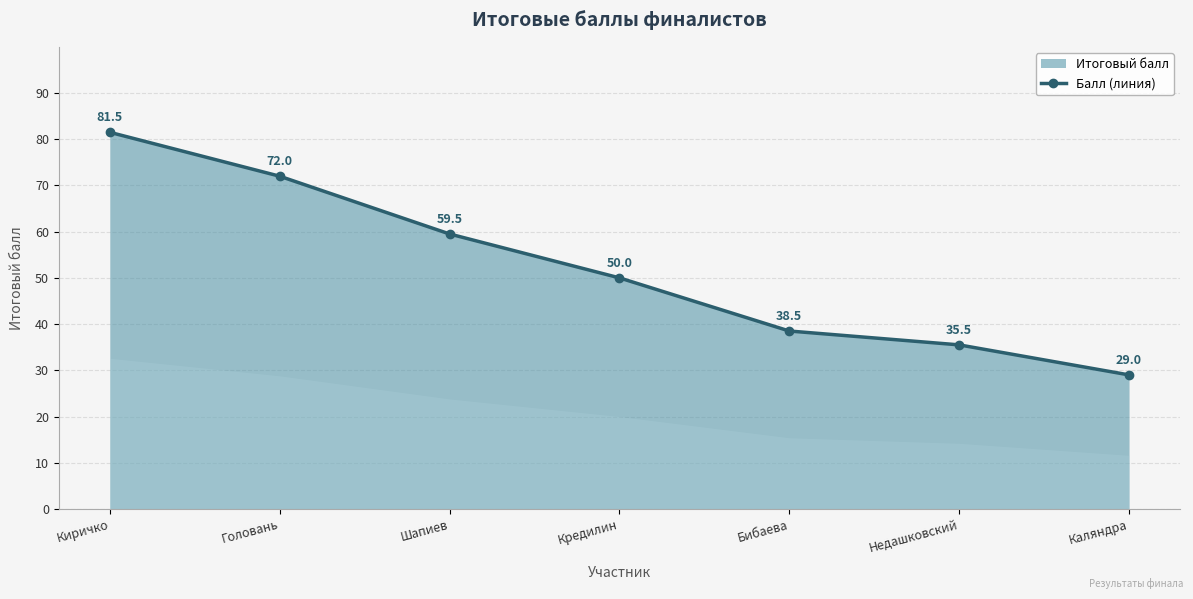

At which label does the data first exceed 50?

Киричко